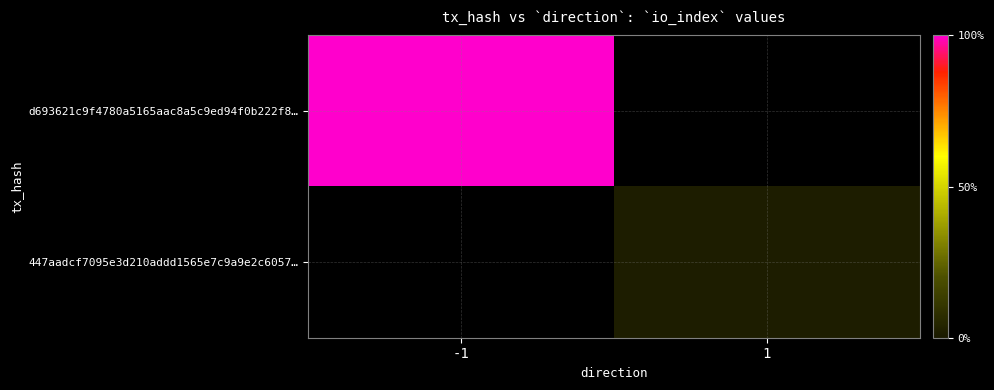

The value of d693621c9f4780a5165aac8a5c9ed94f0b222f8… at -1 is 424.4. True or false?

False